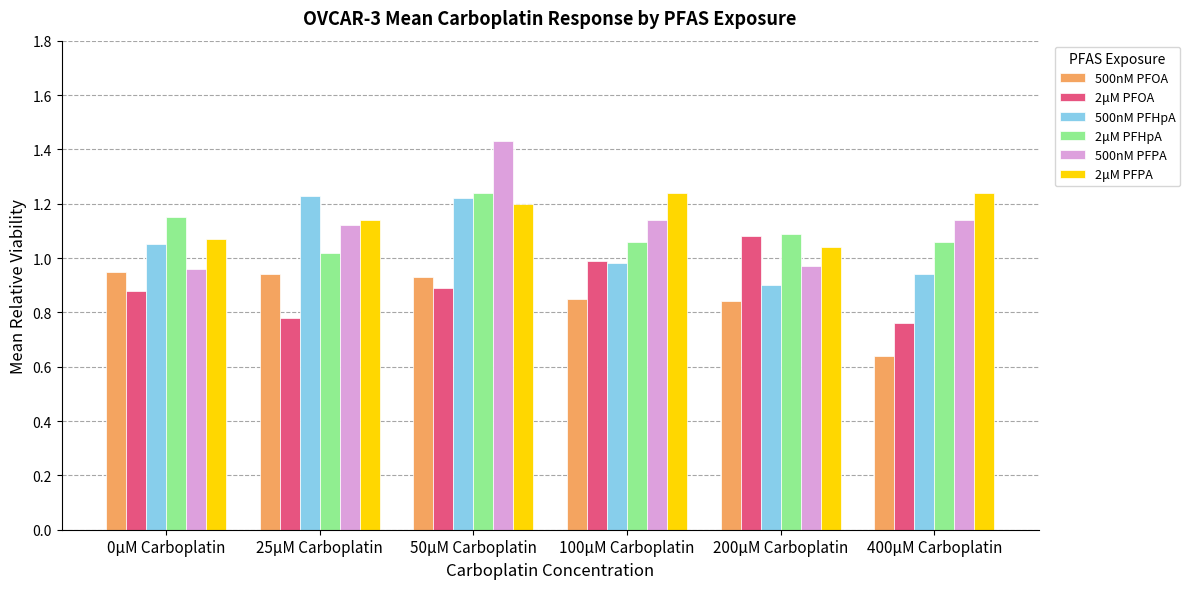

At how many categories does at least one series exceed 0?

6